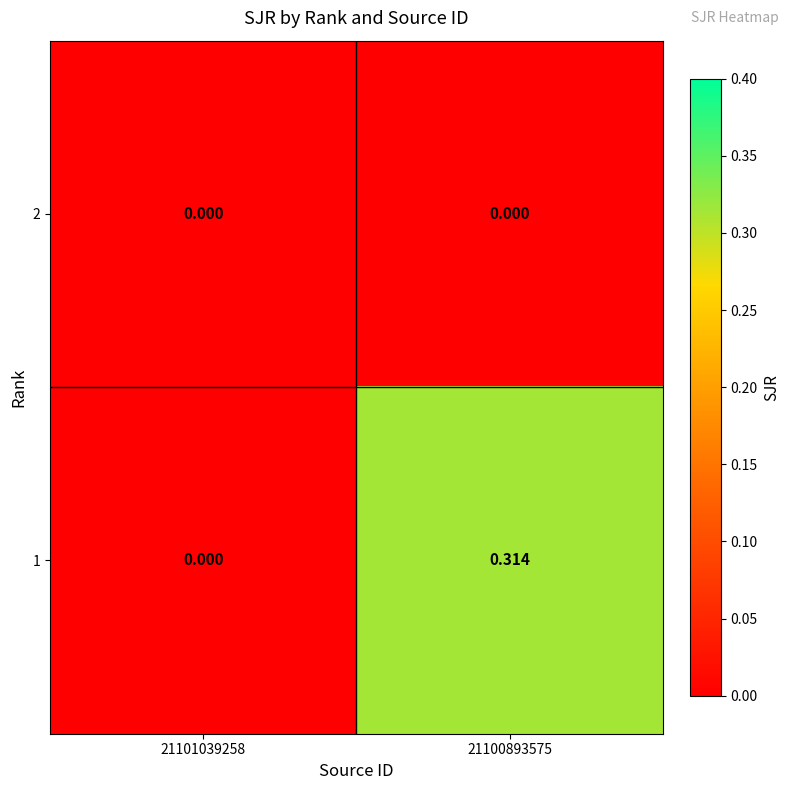

List the series in order of their overall mean, lowest first.

2, 1